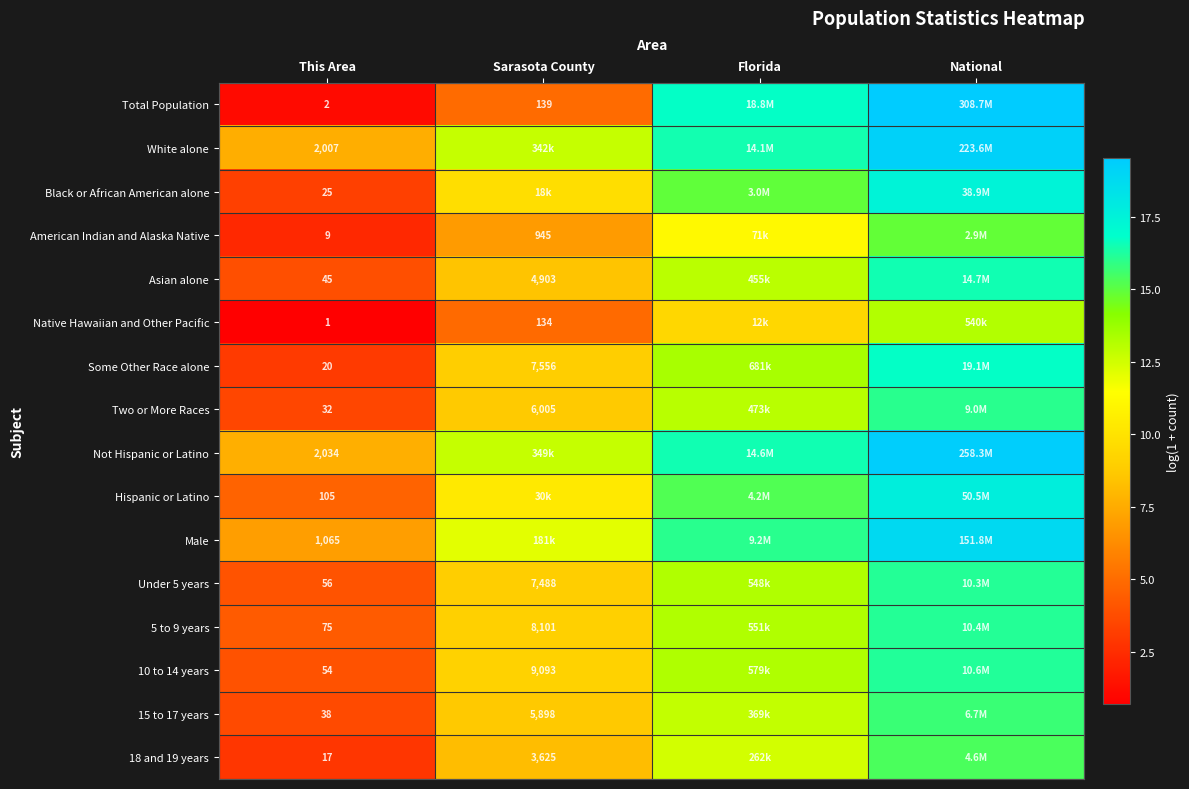

What is the difference between the highest and lowest values at Florida?

7.3